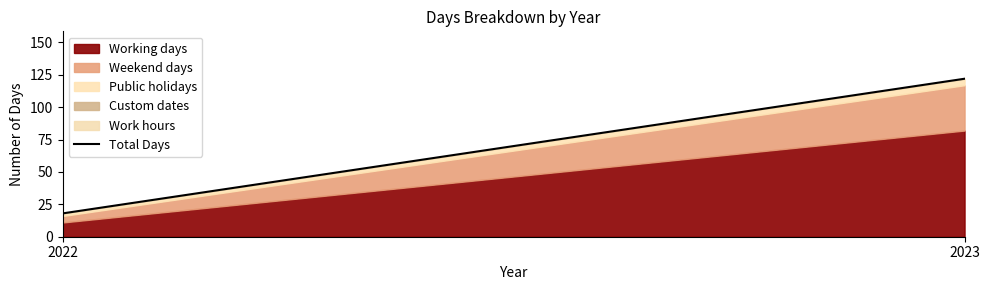

List the labels in order of value, largest first.

2023, 2022